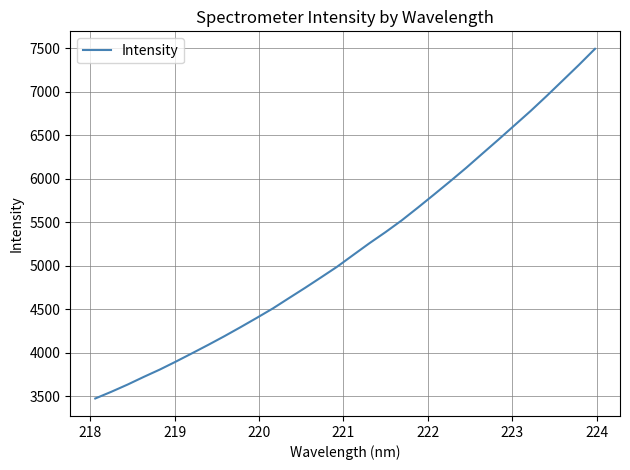

What is the difference between the maximum and minimum values?

4014.1